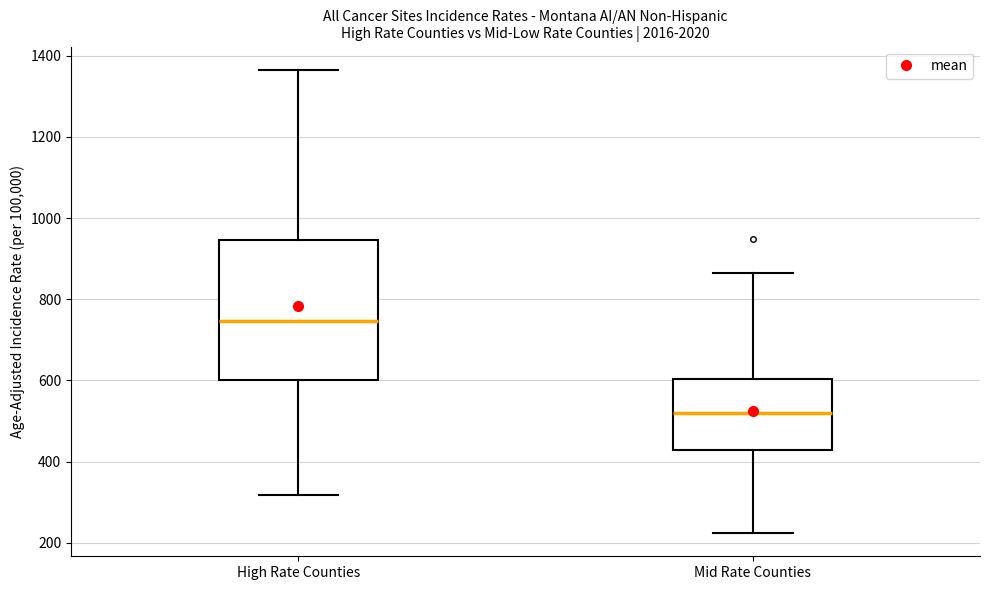

Reading left to right, transcribe this box plot: for each box, give where its median line is, the range the box spans, and where its two whiskers end, as read against the y-axis. The values are not printed on the chart, so give them approximately, as read against the axis.

High Rate Counties: median 740, box 600 to 940, whiskers 320 to 1360
Mid Rate Counties: median 520, box 420 to 600, whiskers 220 to 860